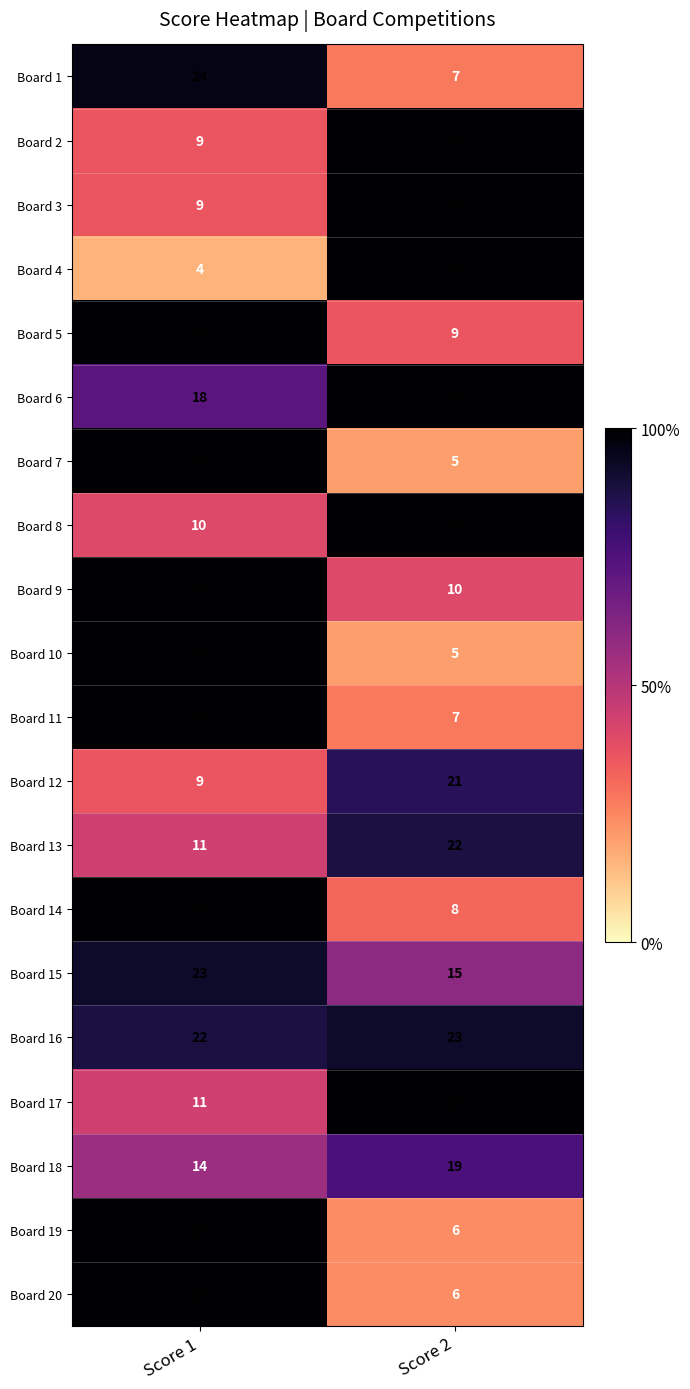

What is the difference between the maximum and minimum values in the Board 14 series?

17